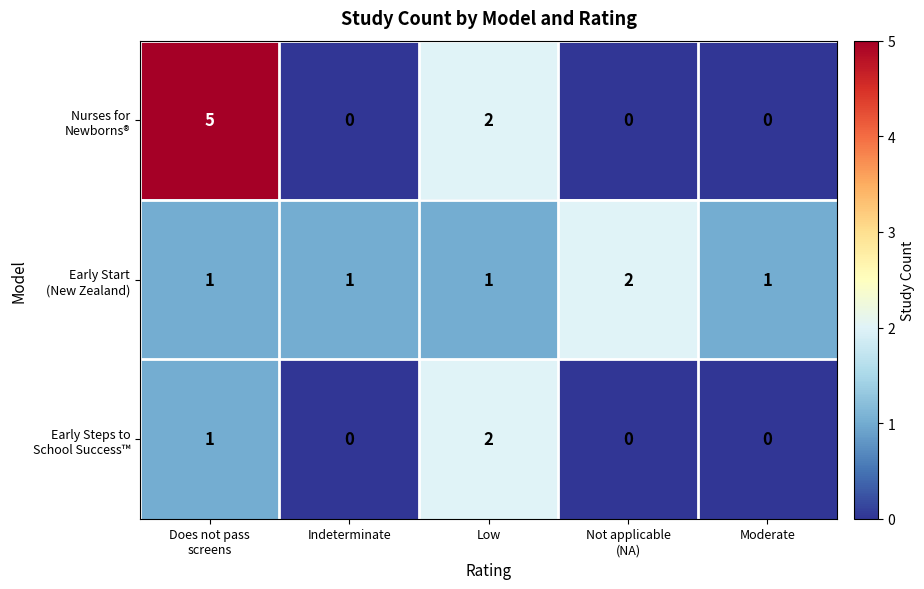

At how many categories does at least one series exceed 0?

5